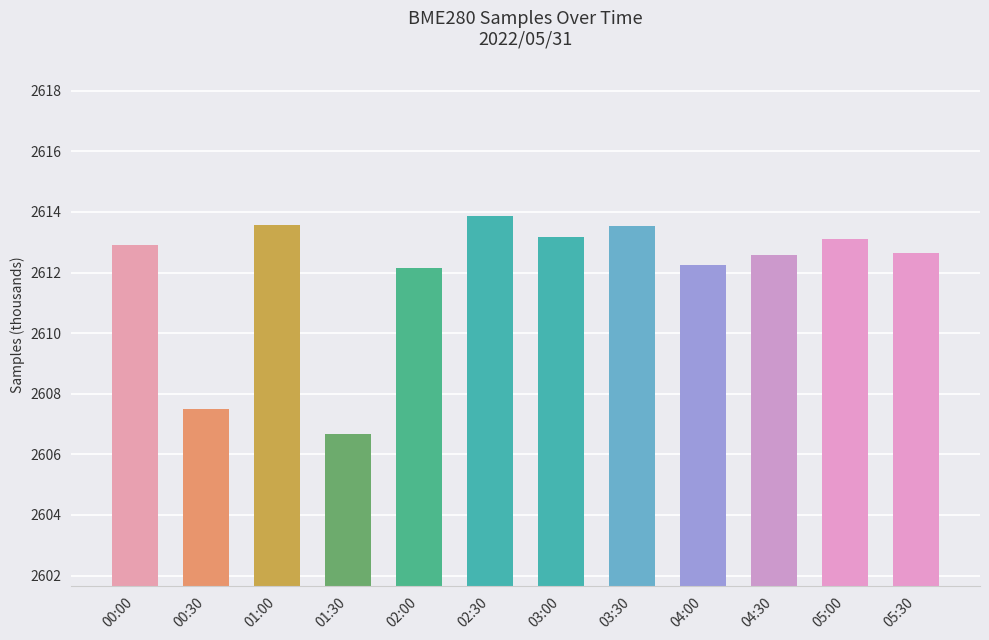

What value does the data have at 01:30?

2606.7